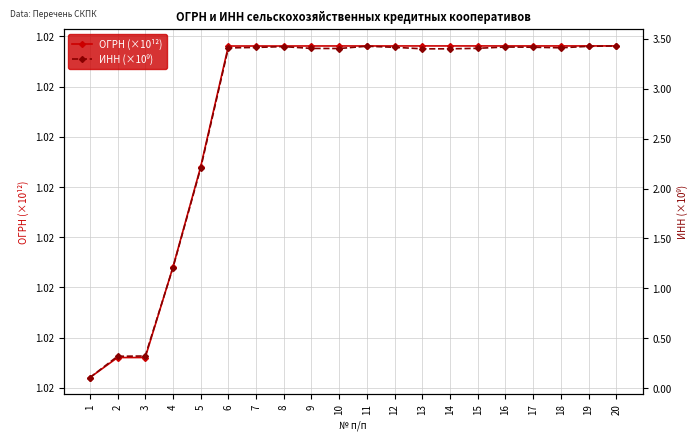

Reading left to right, extract all data points from this chart.

ОГРН (×10¹²): 1.0	1.0	1.0	1.0	1.0	1.0	1.0	1.0	1.0	1.0	1.0	1.0	1.0	1.0	1.0	1.0	1.0	1.0	1.0	1.0
ИНН (×10⁹): 0.1	0.3	0.3	1.2	2.2	3.4	3.4	3.4	3.4	3.4	3.4	3.4	3.4	3.4	3.4	3.4	3.4	3.4	3.4	3.4